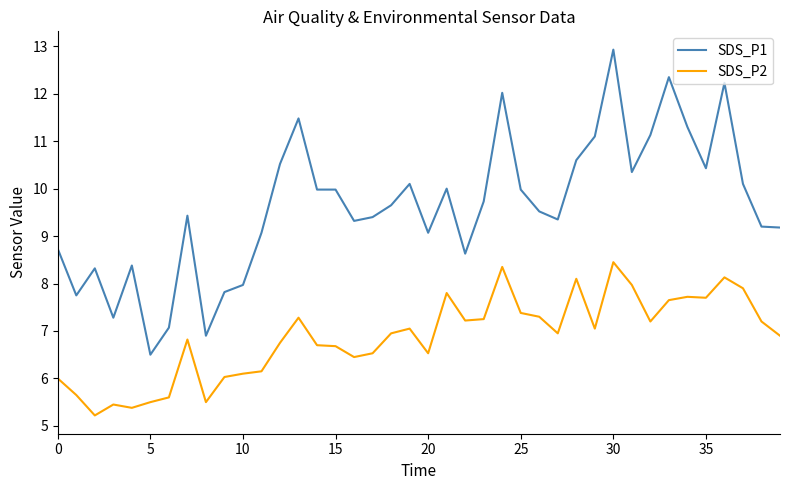

True or false: SDS_P2 and SDS_P1 cross at least once.

False